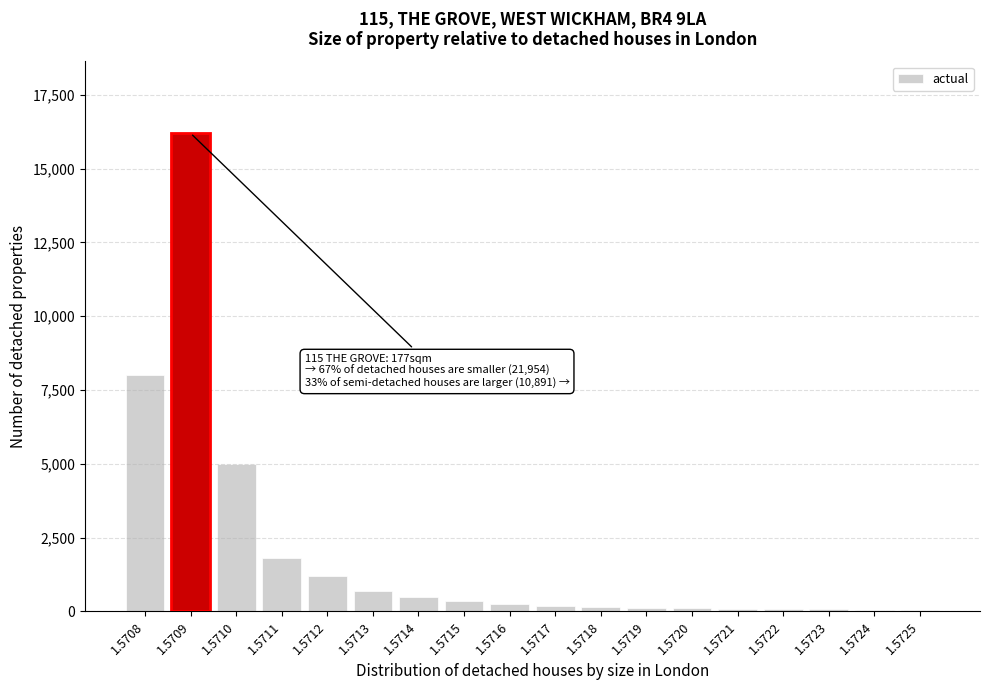

What is the maximum value shown in the chart?

16200